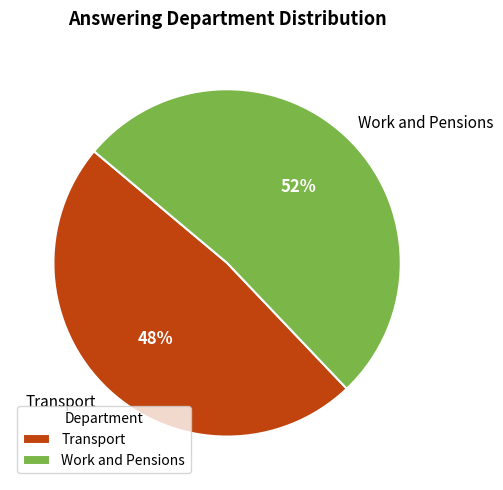

Which has a higher value, Transport or Work and Pensions?

Work and Pensions